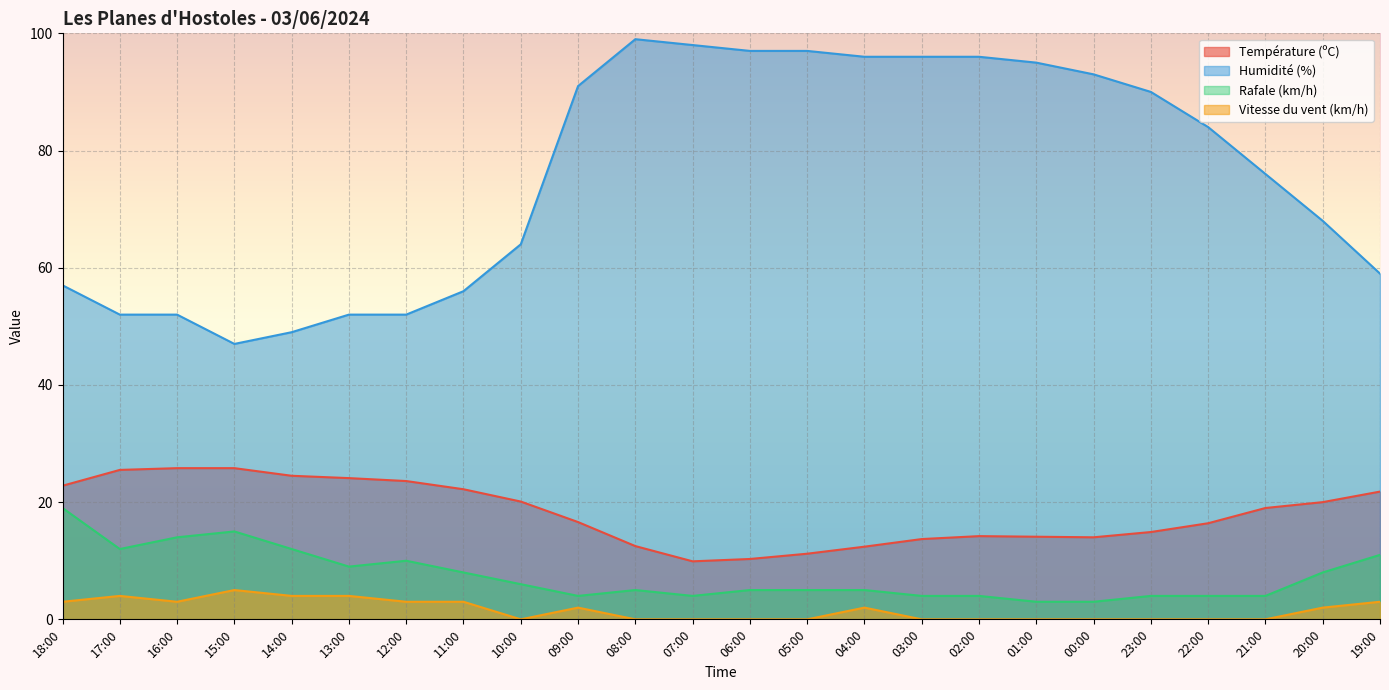

At which category does the chart reach its minimum across all series?

10:00